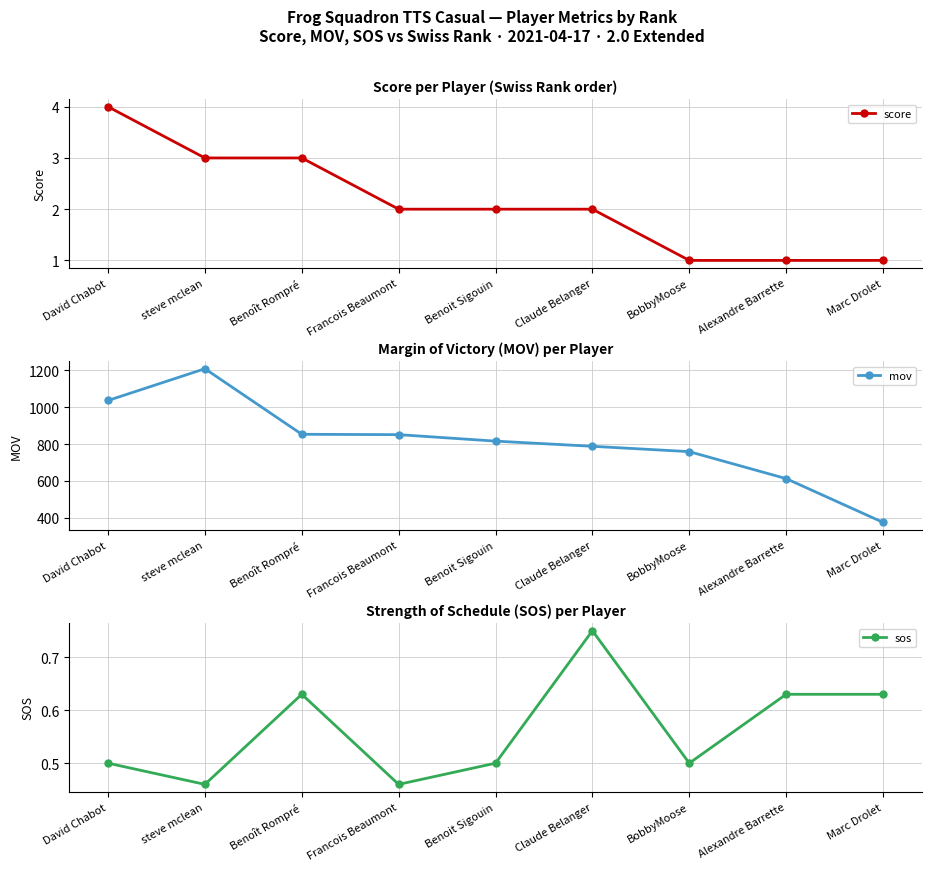

Rank the series at Claude Belanger from highest to lowest value.

mov, score, sos